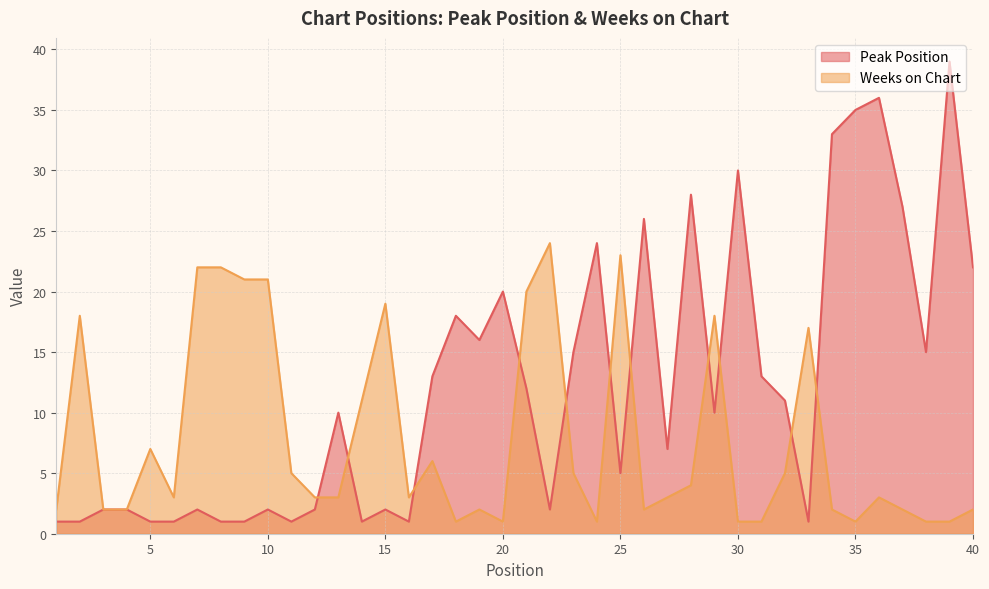

True or false: Weeks on Chart has more than 2 interior local peaks.

True